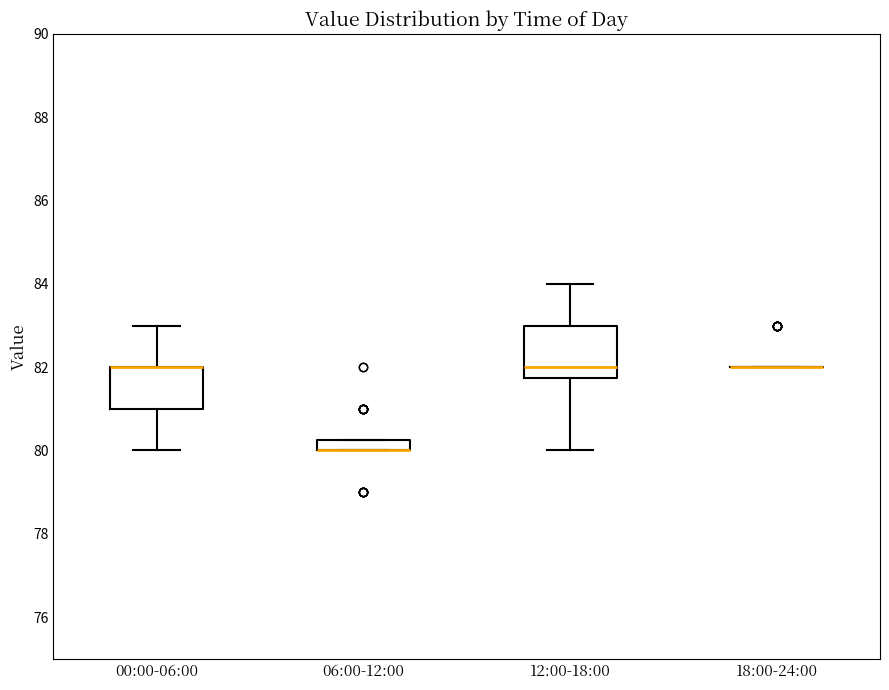

Which box is the tallest, from its lower edge to its upper edge?

12:00-18:00